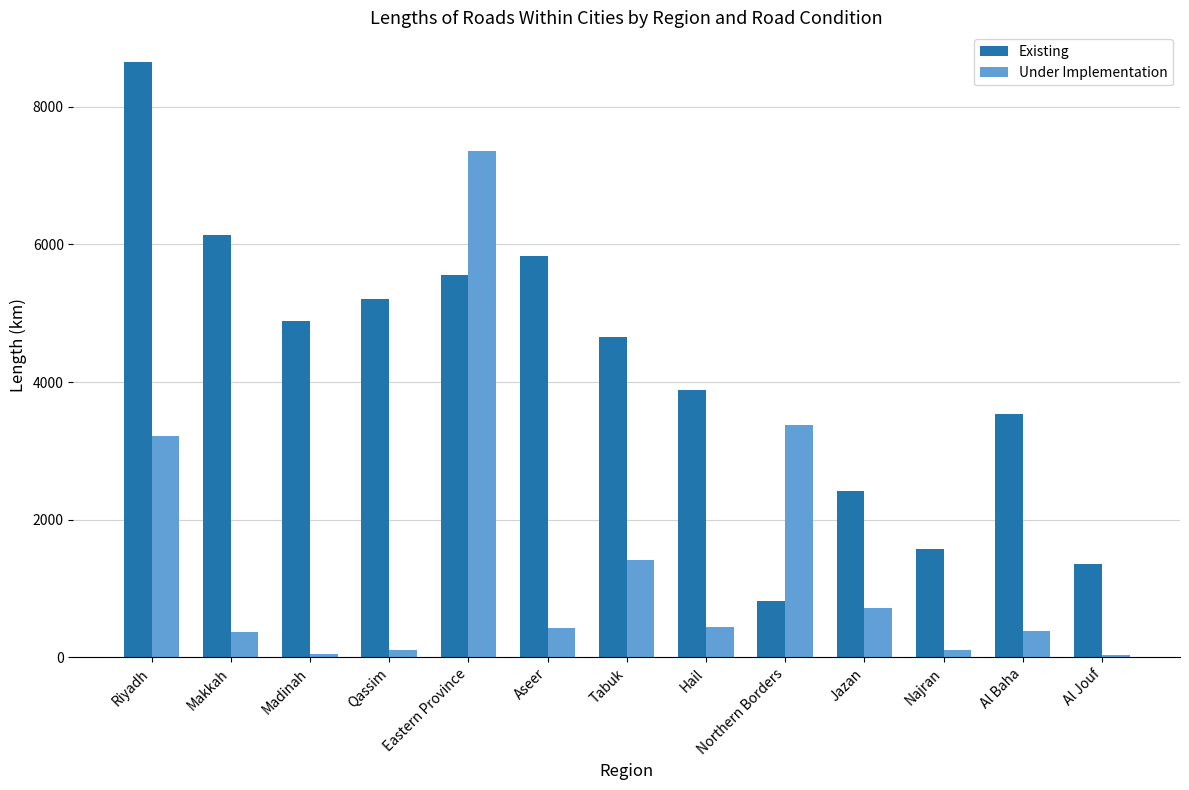

What is the difference between the Existing values at Tabuk and Madinah?

219.0